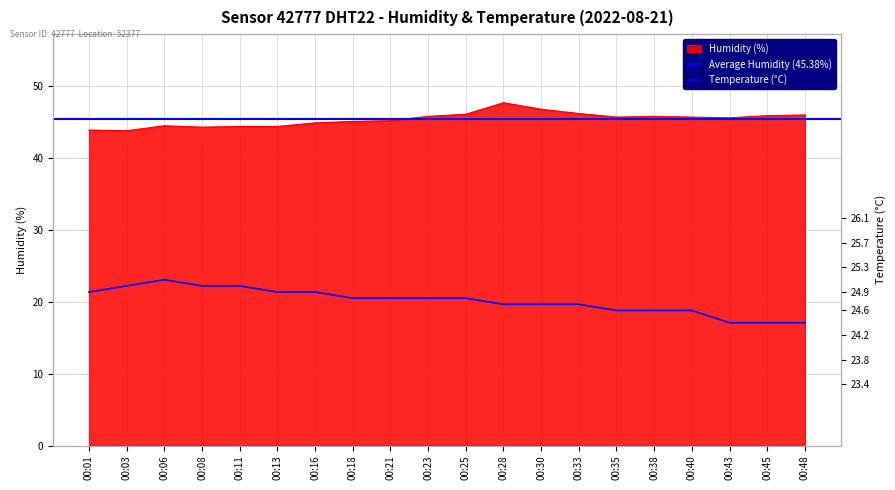

Reading left to right, transcribe all the data shown in this chart.

humidity: 43.9	43.8	44.5	44.3	44.4	44.4	44.9	45.1	45.2	45.8	46.1	47.7	46.8	46.2	45.7	45.8	45.7	45.6	45.9	46.0
temperature: 24.9	25.0	25.1	25.0	25.0	24.9	24.9	24.8	24.8	24.8	24.8	24.7	24.7	24.7	24.6	24.6	24.6	24.4	24.4	24.4